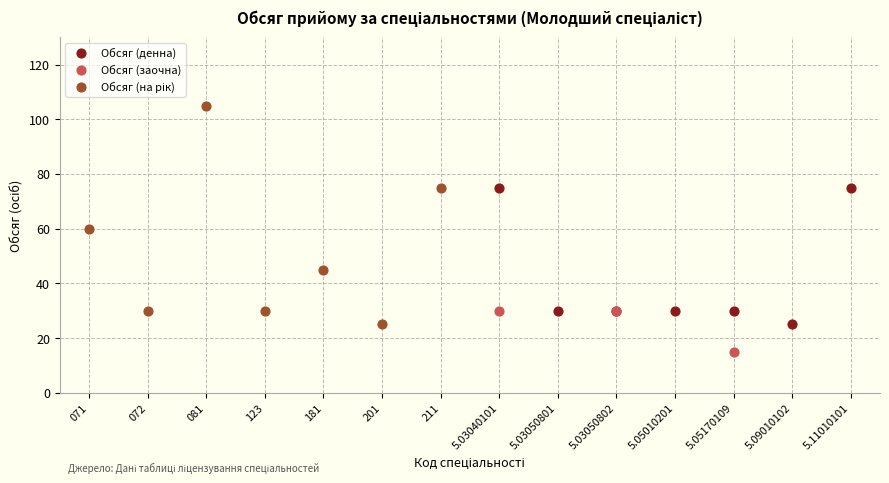

Which series reaches the minimum Y coordinate?

Обсяг (заочна)